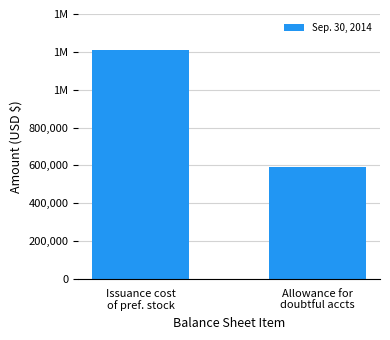

Is it true that the value at Allowance for
doubtful accts is 593180?

True